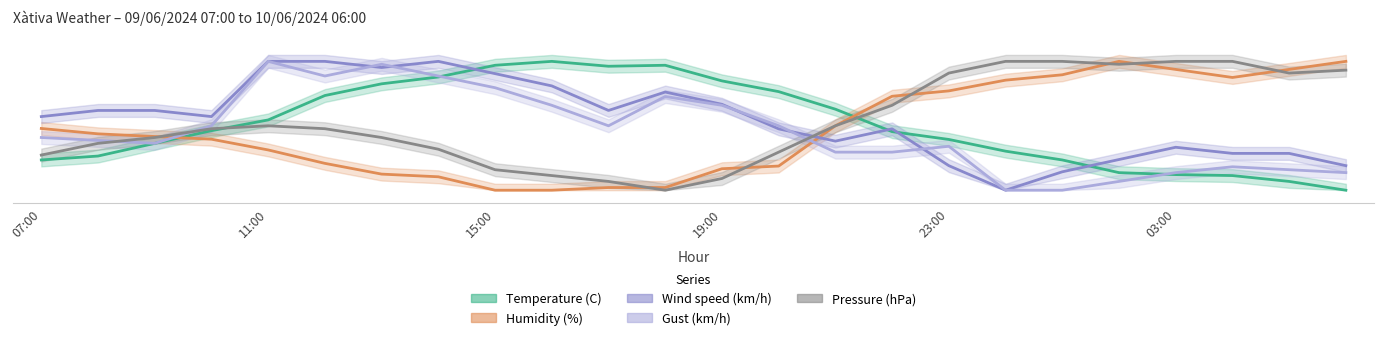

Which series changed the most between 12 and 17?

Pressure (hPa)